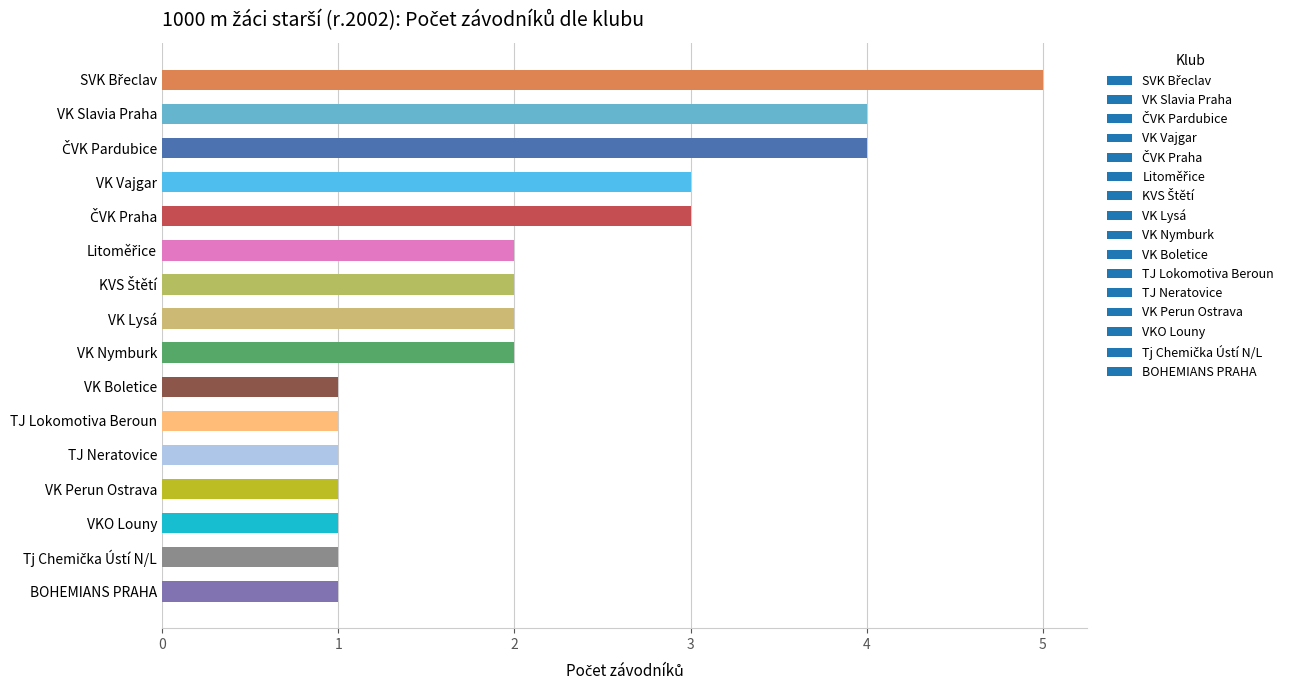

Is it true that the value at VK Perun Ostrava is 1?

True